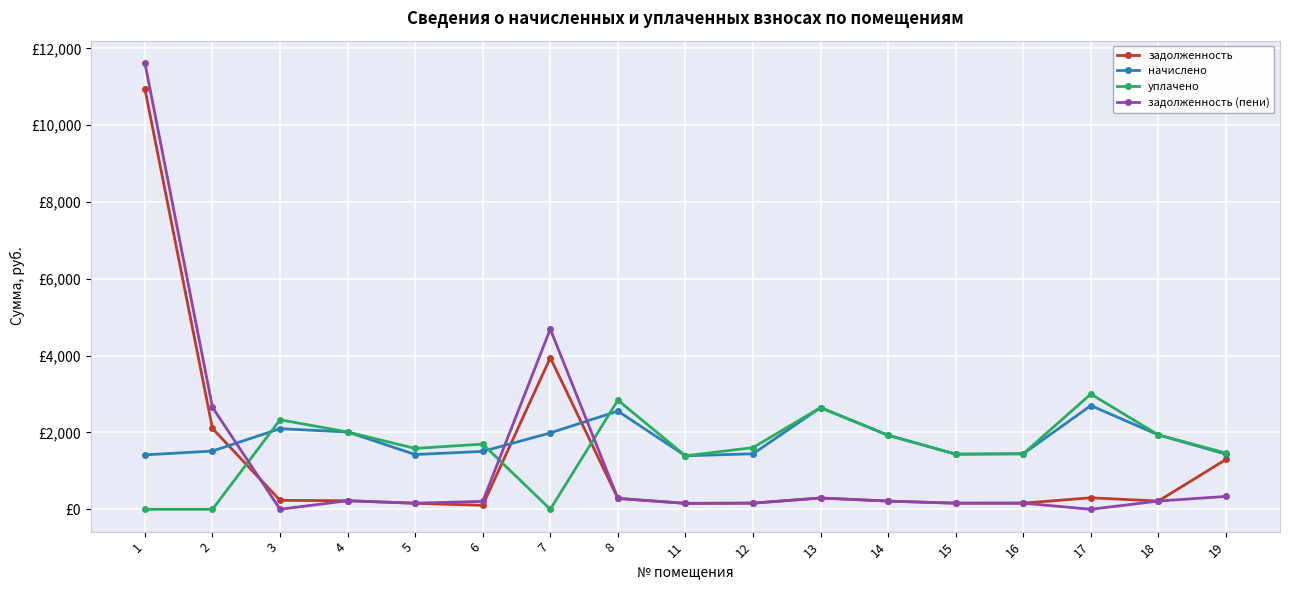

In задолженность, how many points are higher than both neighbors (excluding endpoints)?

3